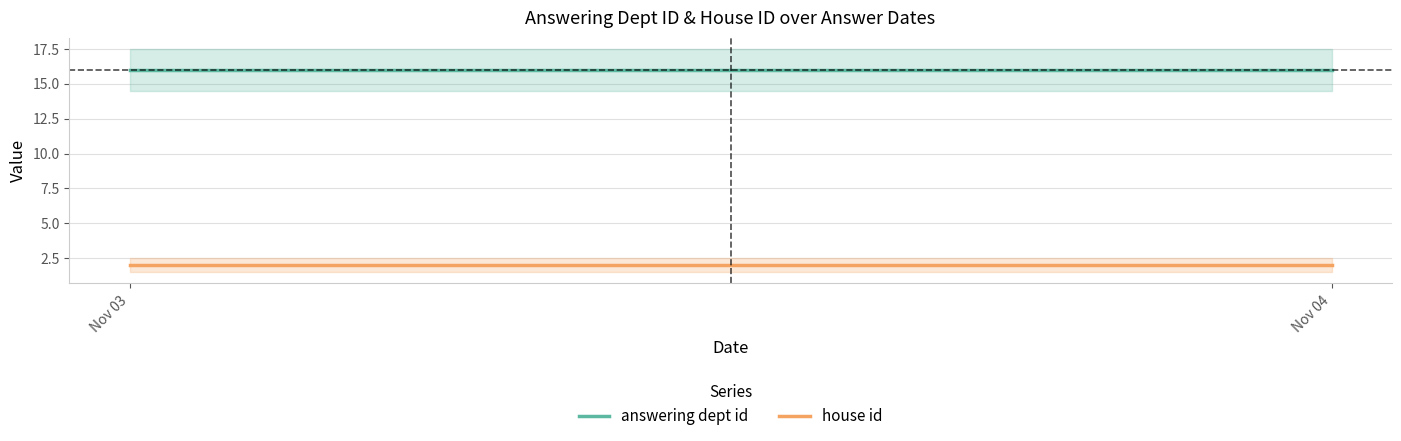

Reading left to right, extract all data points from this chart.

answering dept id: Nov 03=16	Nov 04=16
house id: Nov 03=2	Nov 04=2